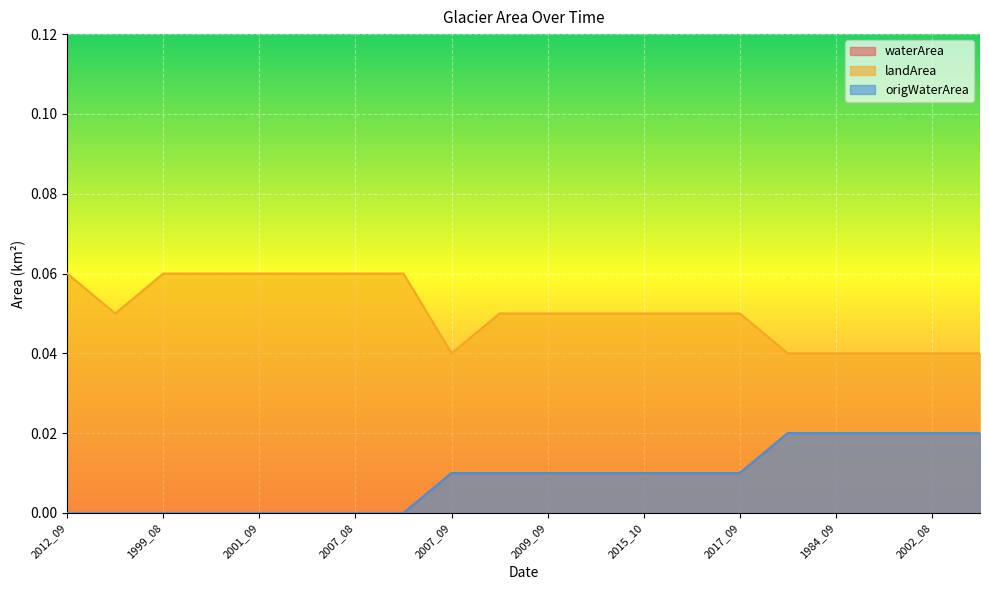

What is the sum of the landArea values at 2013_04 and 2017_09?

0.1